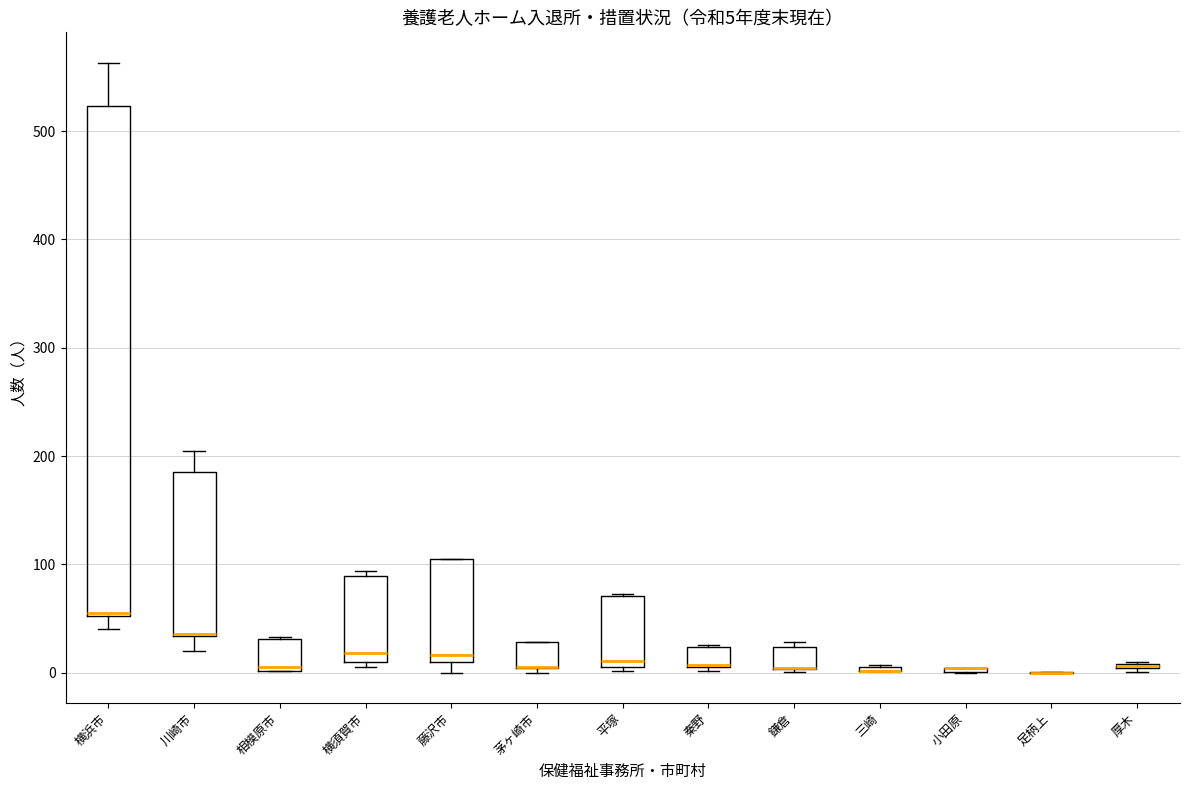

Which box is the tallest, from its lower edge to its upper edge?

横浜市